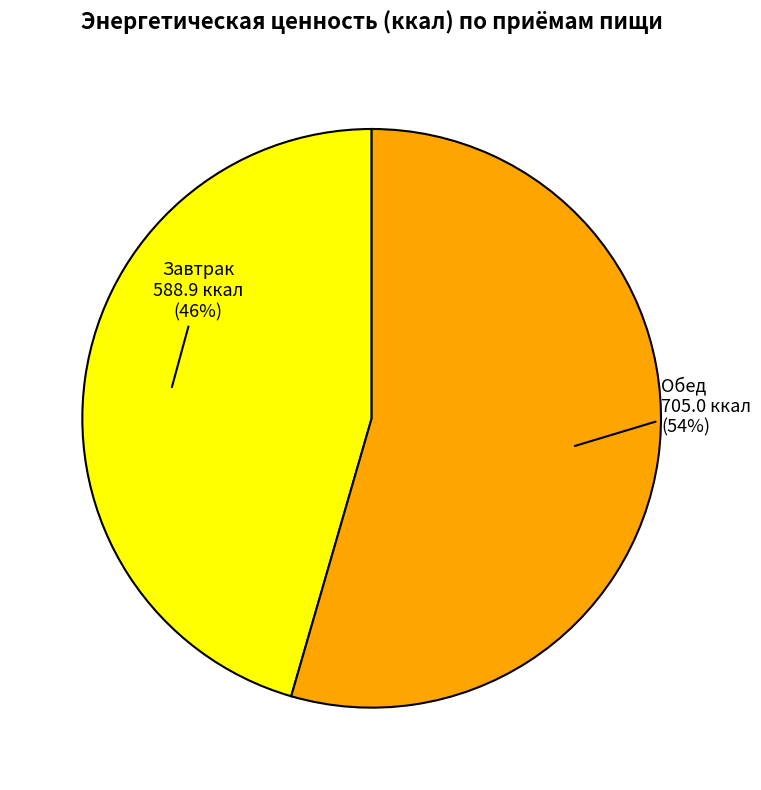

To the nearest percent, what is the average slice percentage?

50%